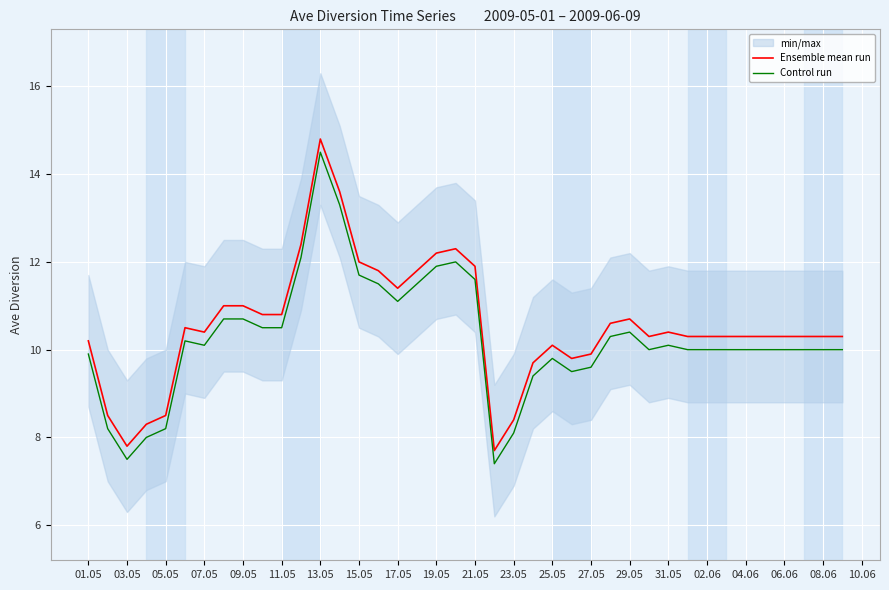

True or false: Control run has a value of 7.9 at 15.05.

False